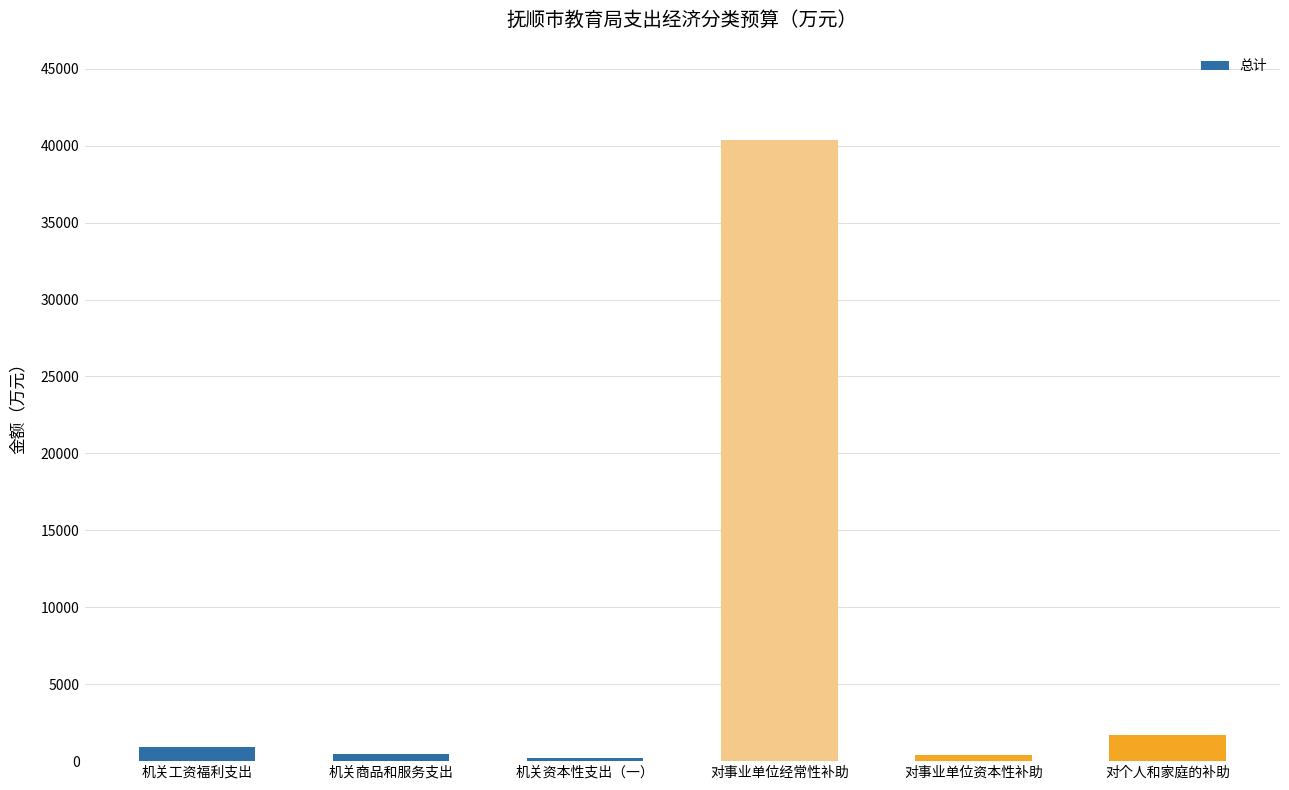

What is the maximum value shown in the chart?

40369.4